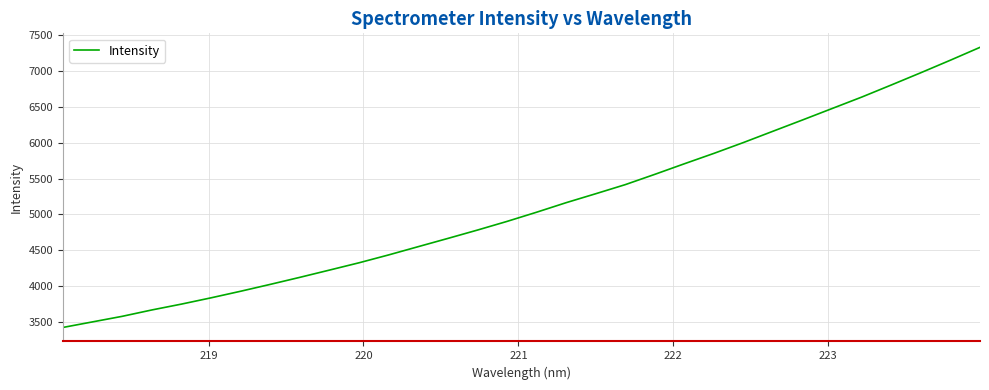

How many series are shown in this chart?

1